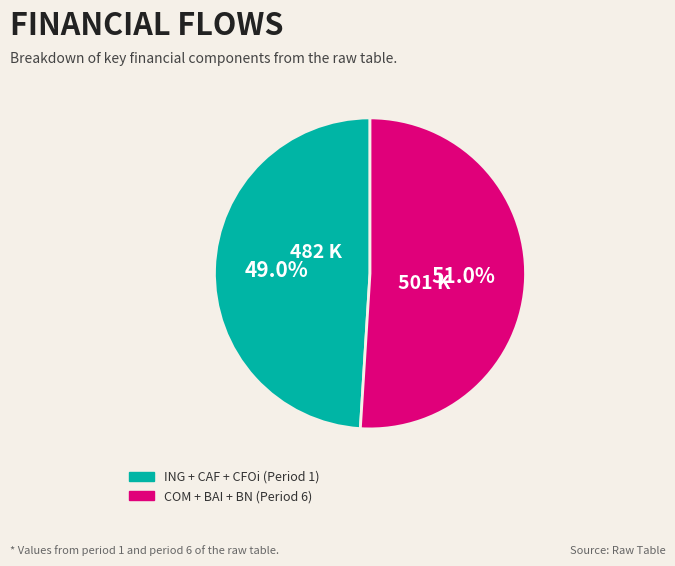

Is there a majority slice in this chart?

Yes